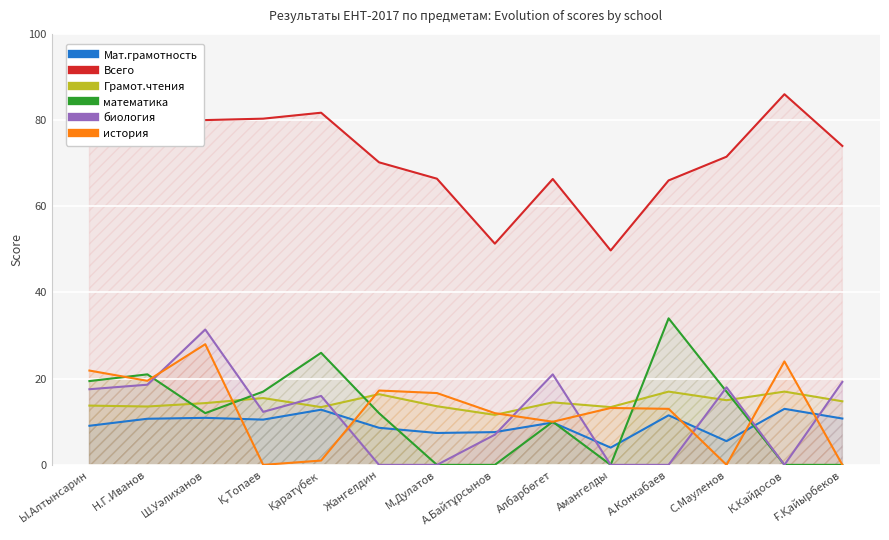

What is the total value across all series at Ғ.Қайырбеков?

118.8